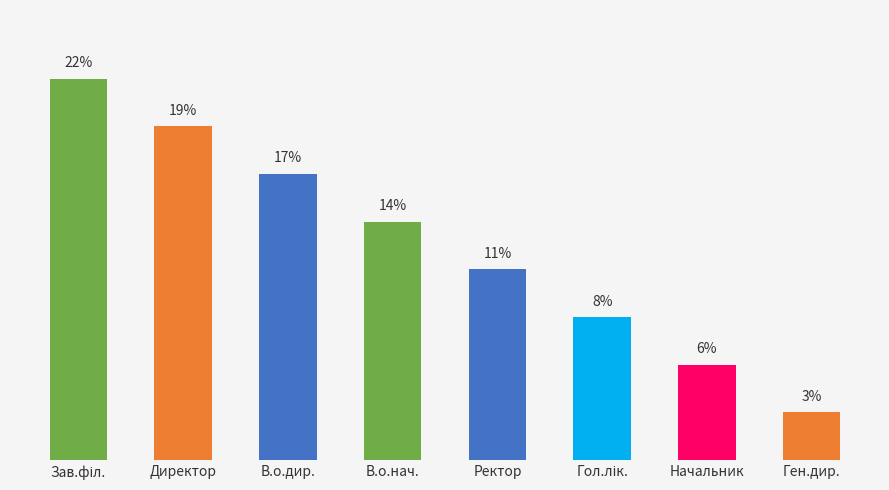

Is it true that the value at В.о.нач. is 13.9?

True